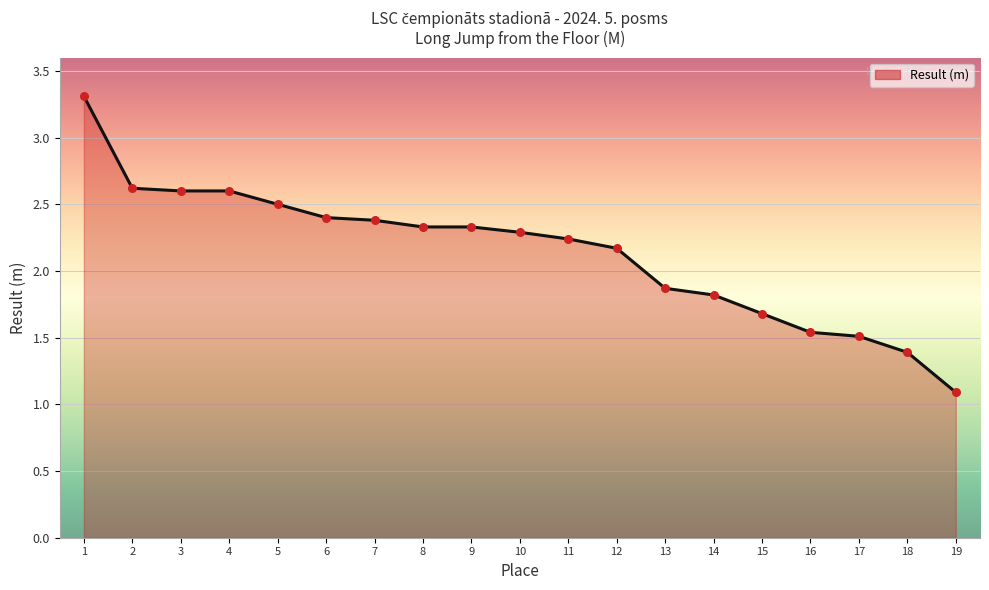

Approximately how many times larger is the value at 11 compared to 19?

2.1